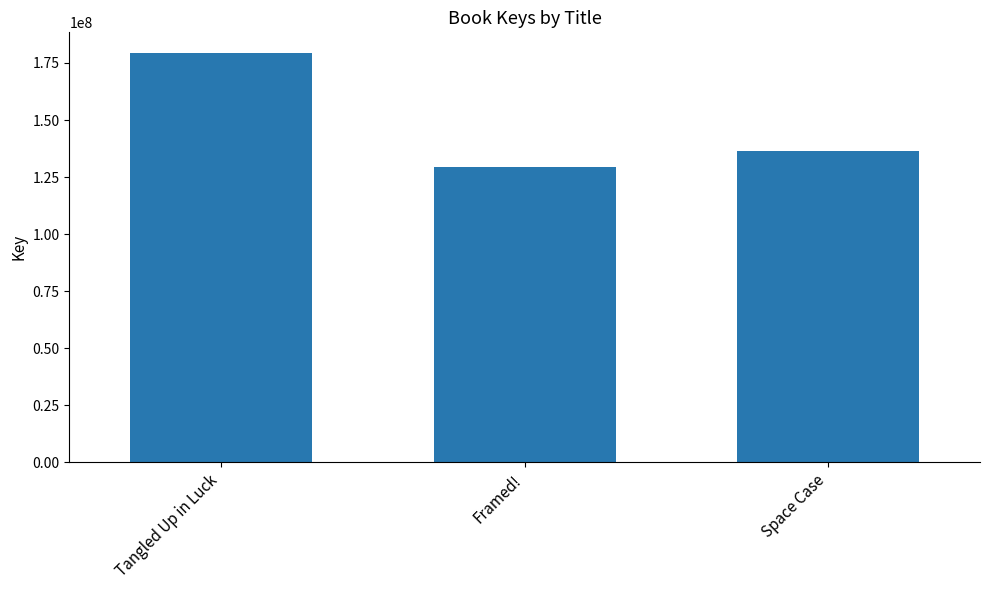

Is it true that the value at Framed! is 72457402?

False